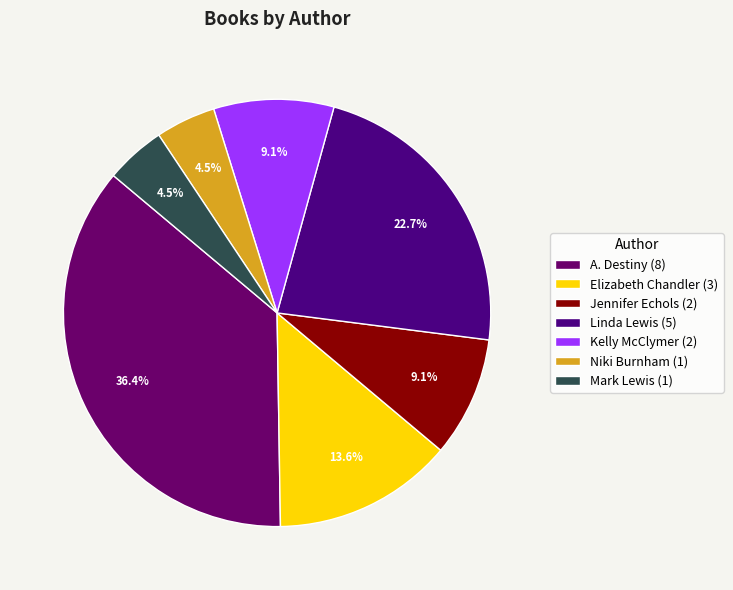

Does any single category account for the majority?

No